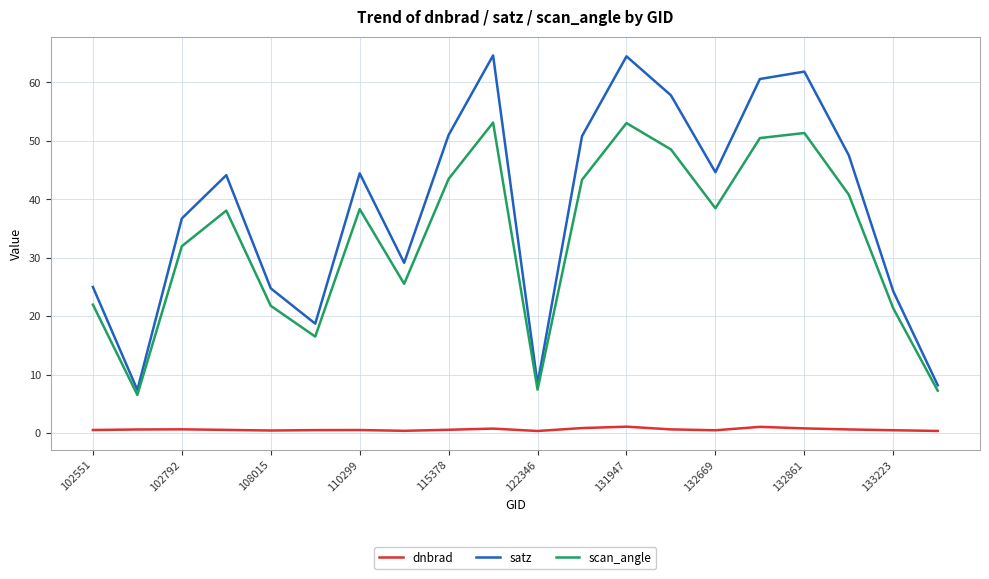

What is the difference between the maximum and minimum values in the scan_angle series?

46.6